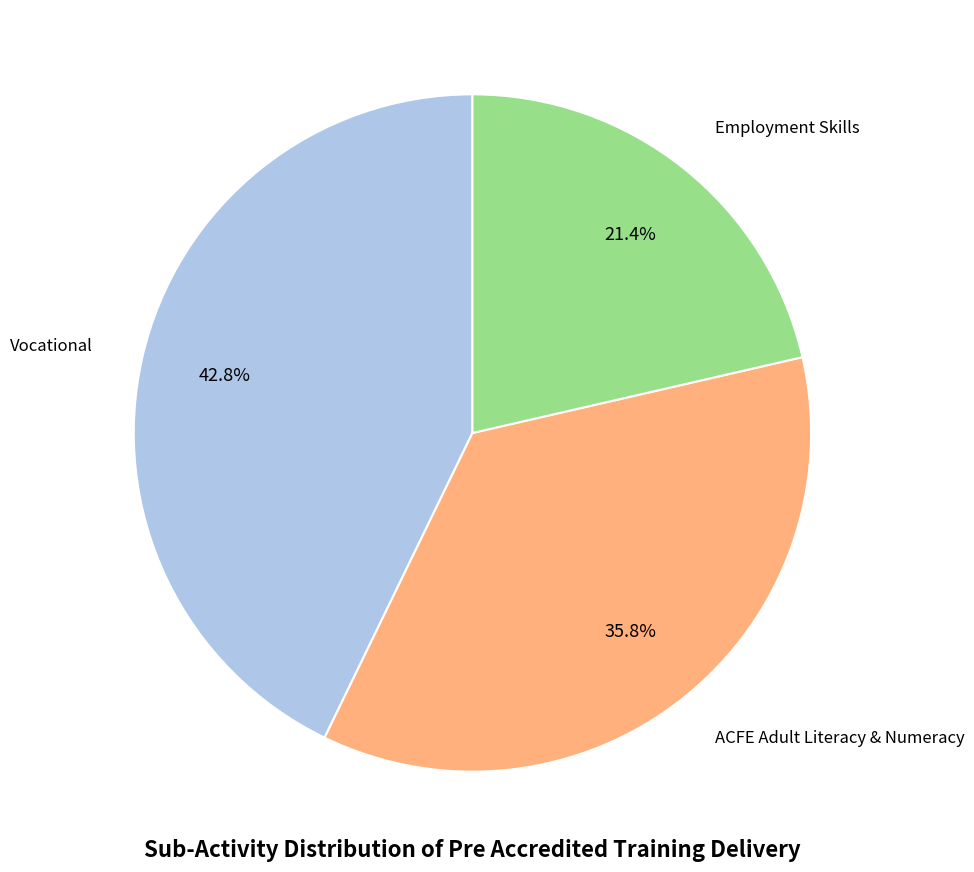

Does Employment Skills account for over 50% of the chart?

No